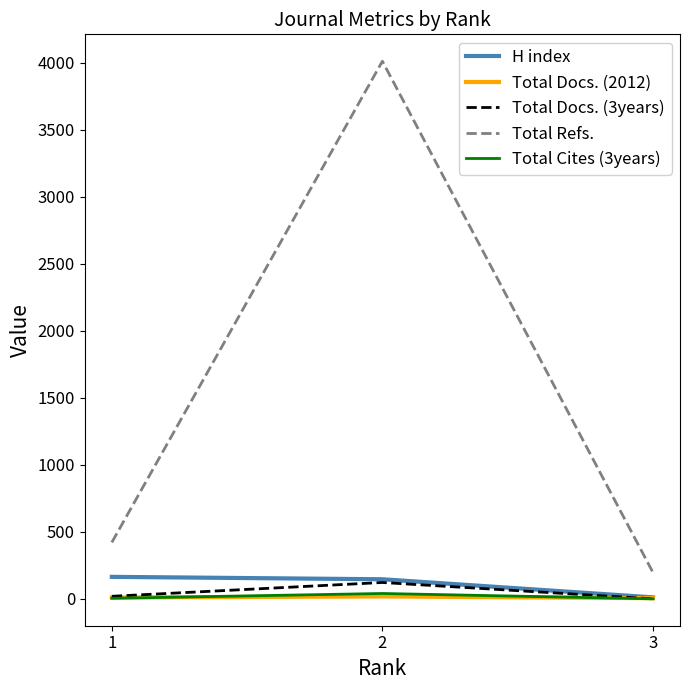

What is the approximate value of Total Docs. (3years) at 2, to the nearest 10?

120